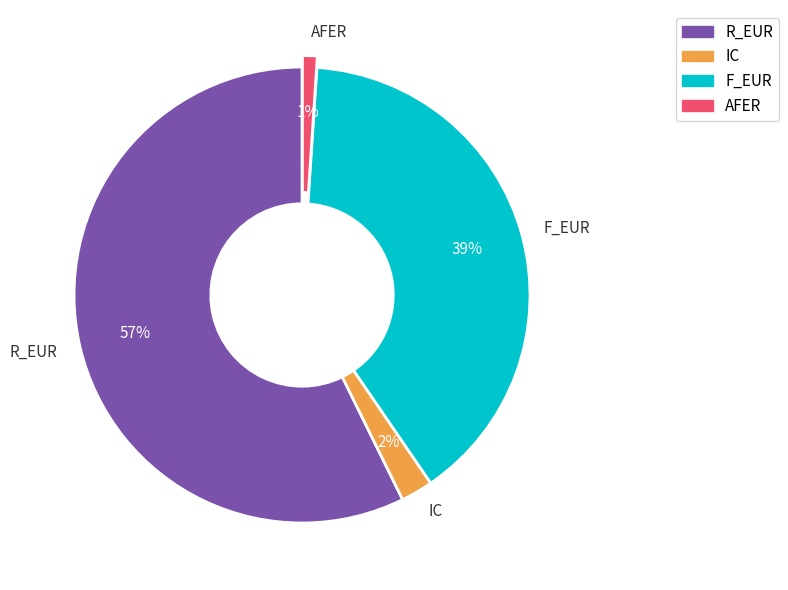

Rank the categories by value from lowest to highest.

AFER, IC, F_EUR, R_EUR